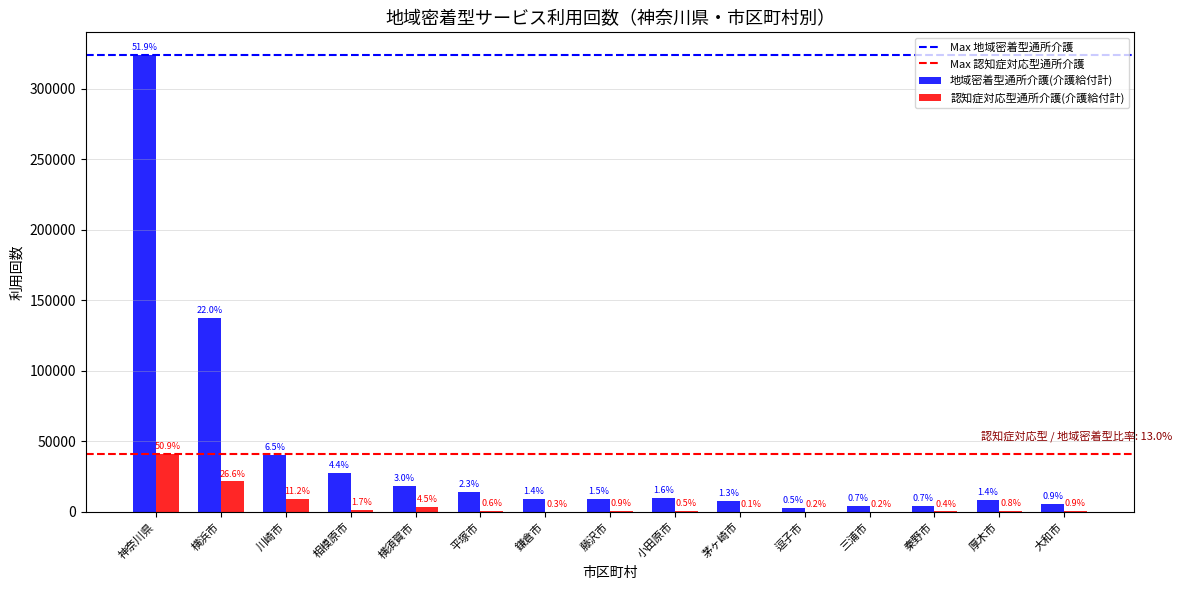

Rank the series at 川崎市 from highest to lowest value.

地域密着型通所介護(介護給付計), 認知症対応型通所介護(介護給付計)